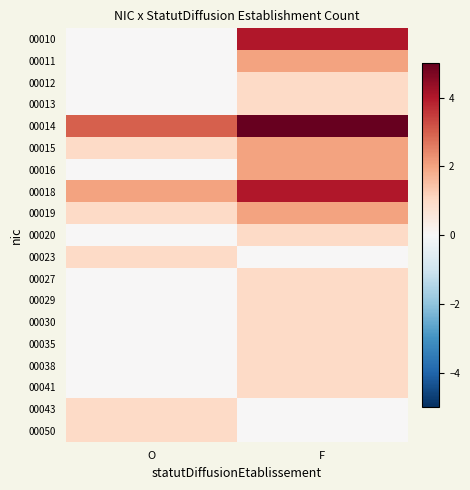

Which has a higher value, O or F?

F